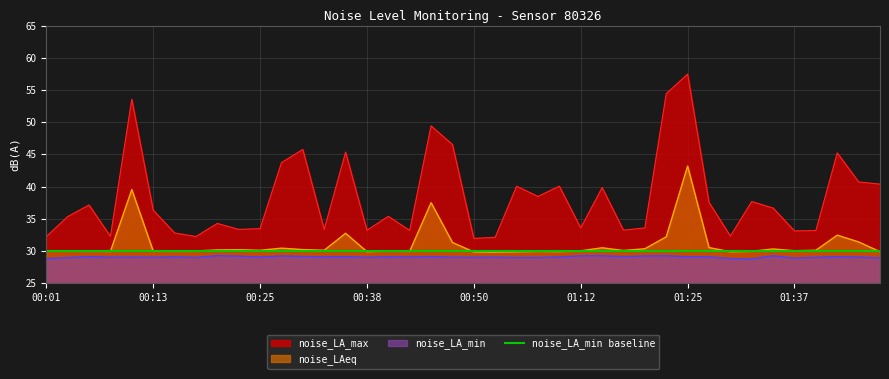

What is the average value of the noise_LA_max series?

38.3